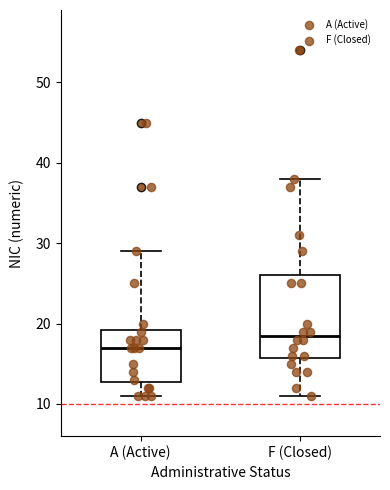

Reading left to right, read every box against the y-axis: the position of its median line, the range the box covers, and the ends of its whiskers. The values are not printed on the chart, so give them approximately, as read against the axis.

A (Active): median 17, box 13 to 19, whiskers 11 to 29
F (Closed): median 19, box 16 to 26, whiskers 11 to 38